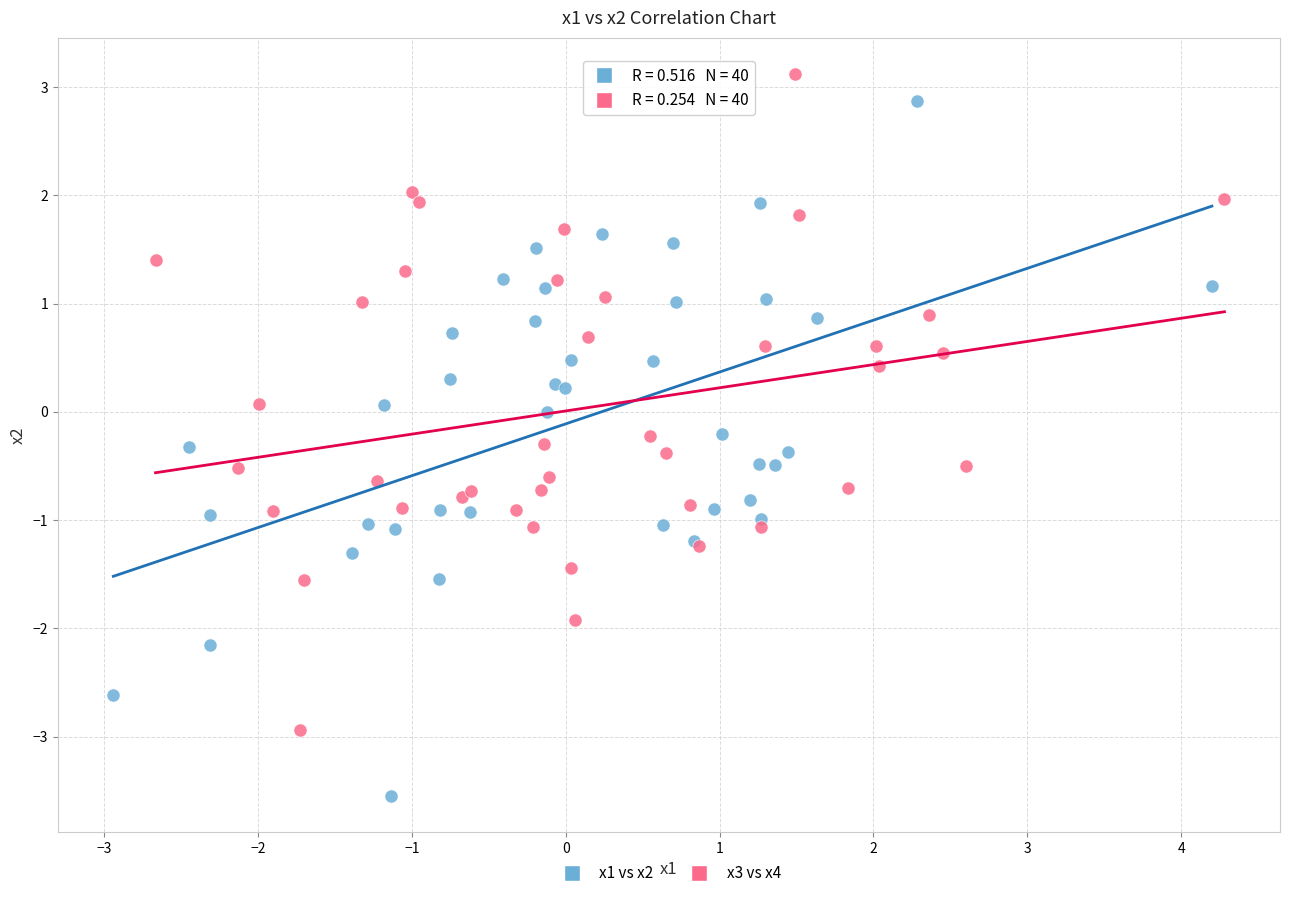

Which series contains the lowest Y value?

x1 vs x2